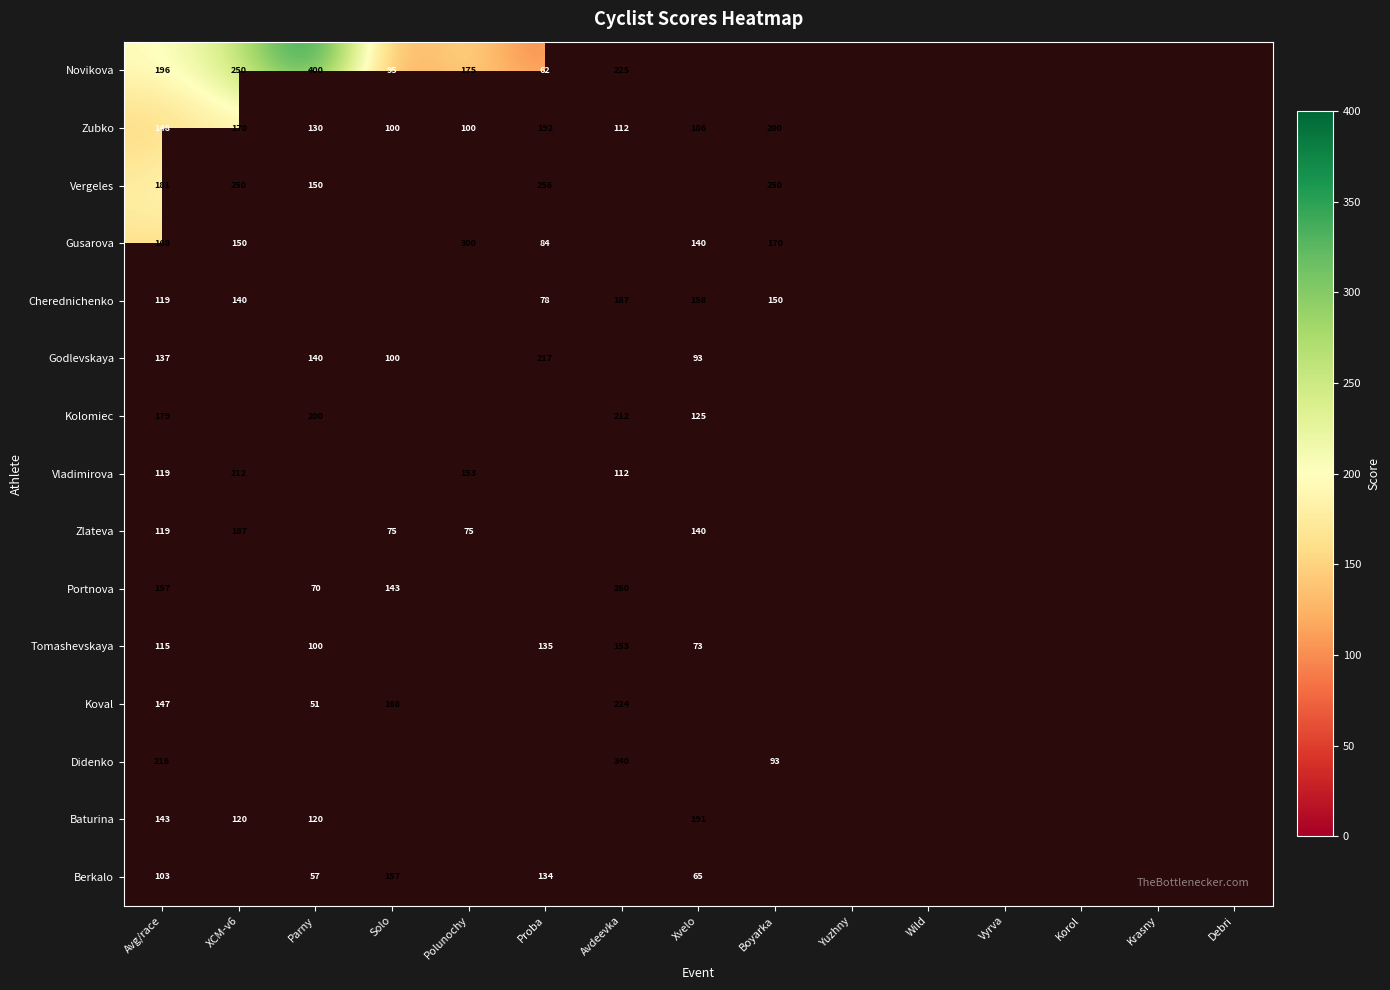

The value of Cherednichenko at XCM-v6 is 140. True or false?

True